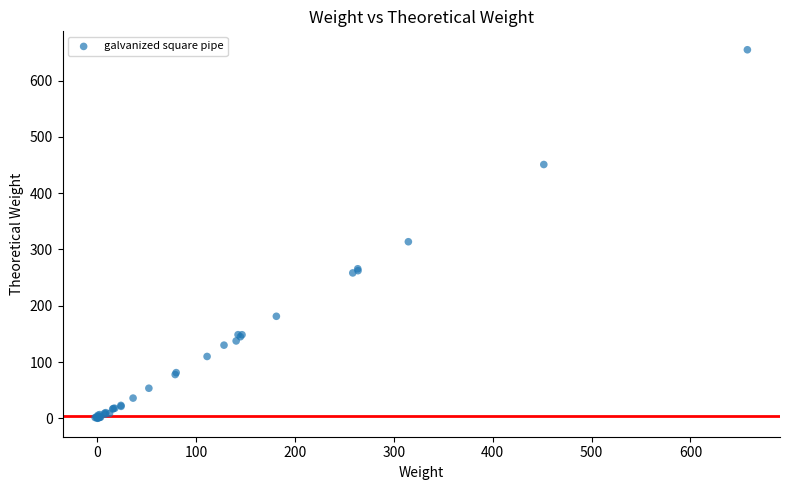

What Y value in the scatter plot is closest to 327?

313.7